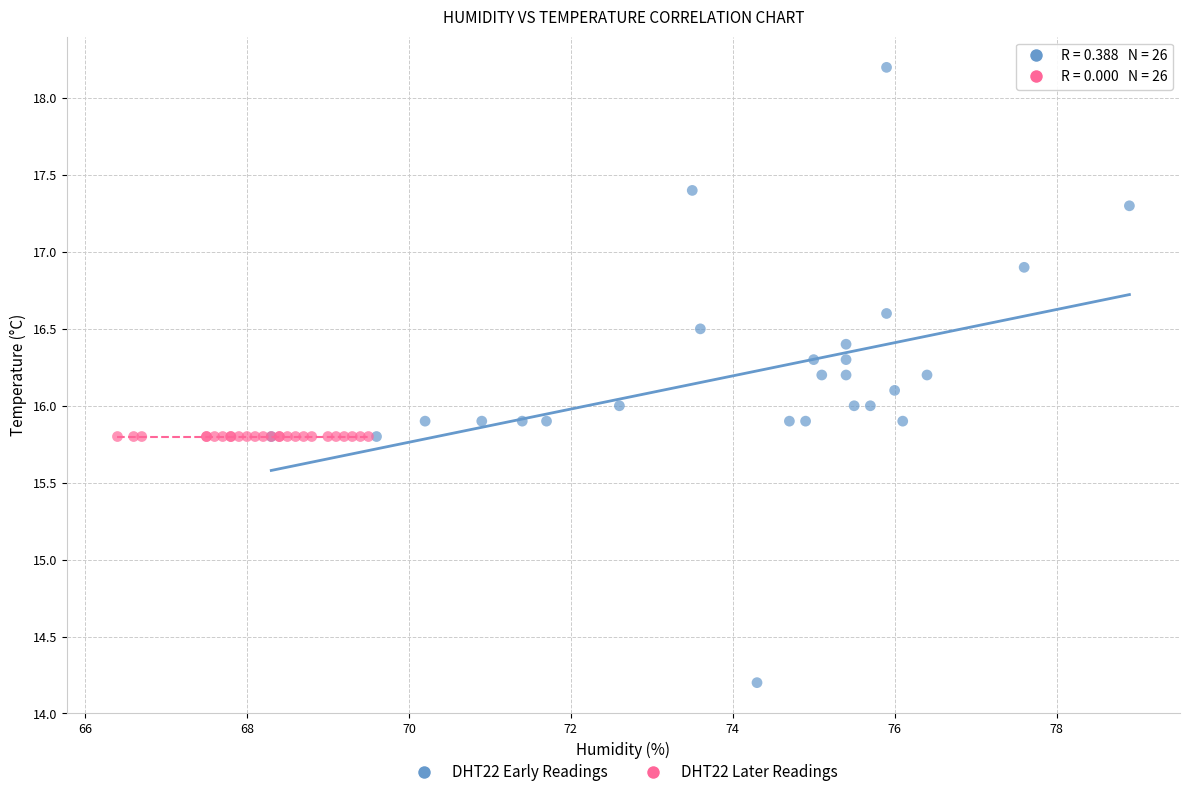

Which series contains the highest Y value?

DHT22 Early Readings